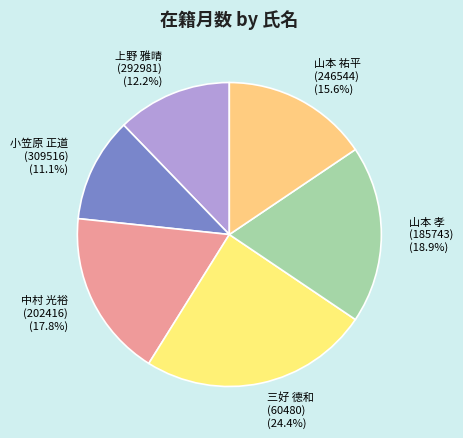

Does any single category account for the majority?

No